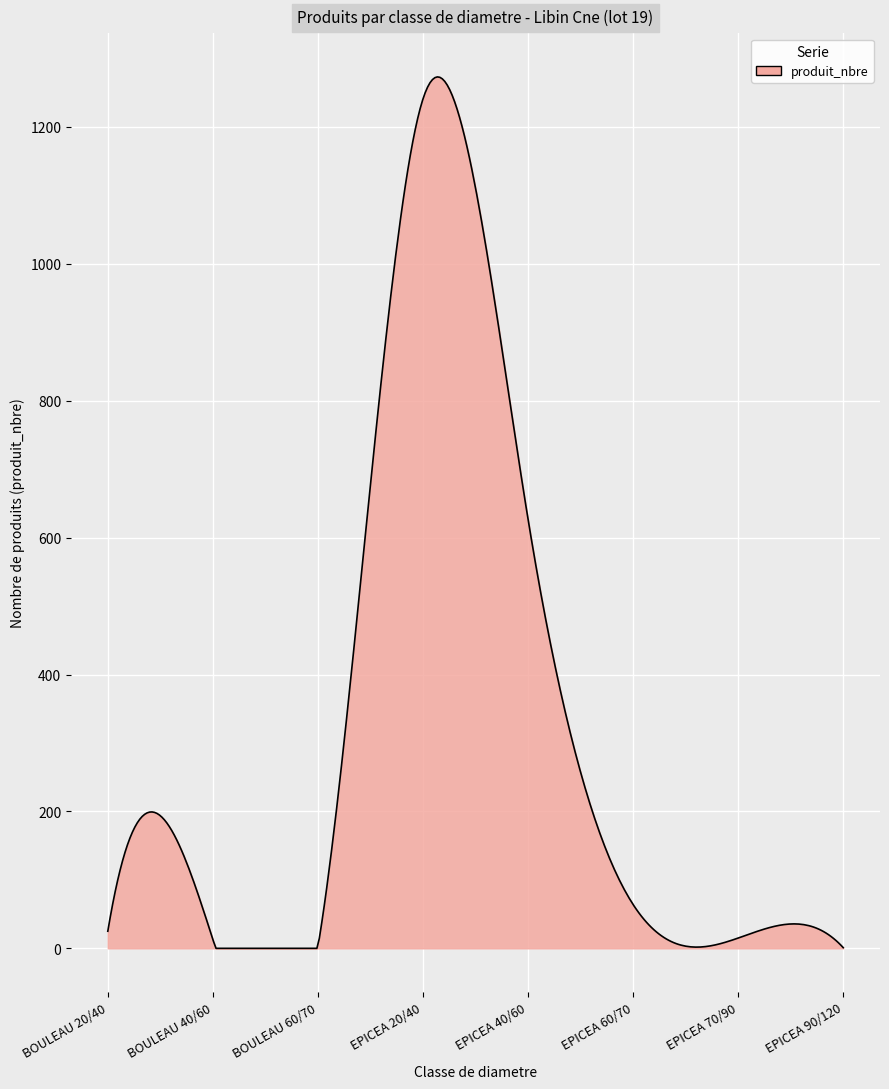

What is the greatest value displayed?

1273.2